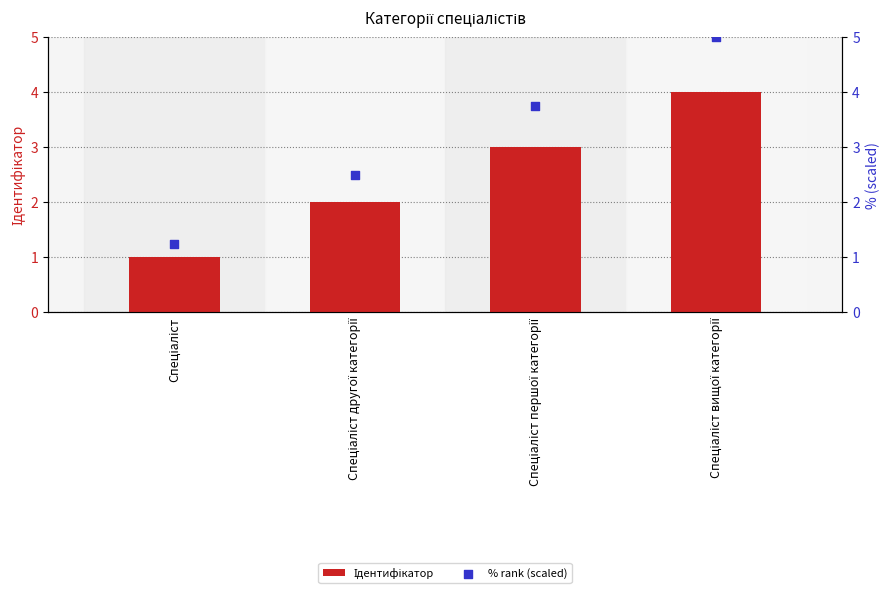

Is the value of % rank (scaled) at Спеціаліст другої категорії greater than the value of Ідентифікатор at Спеціаліст вищої категорії?

No